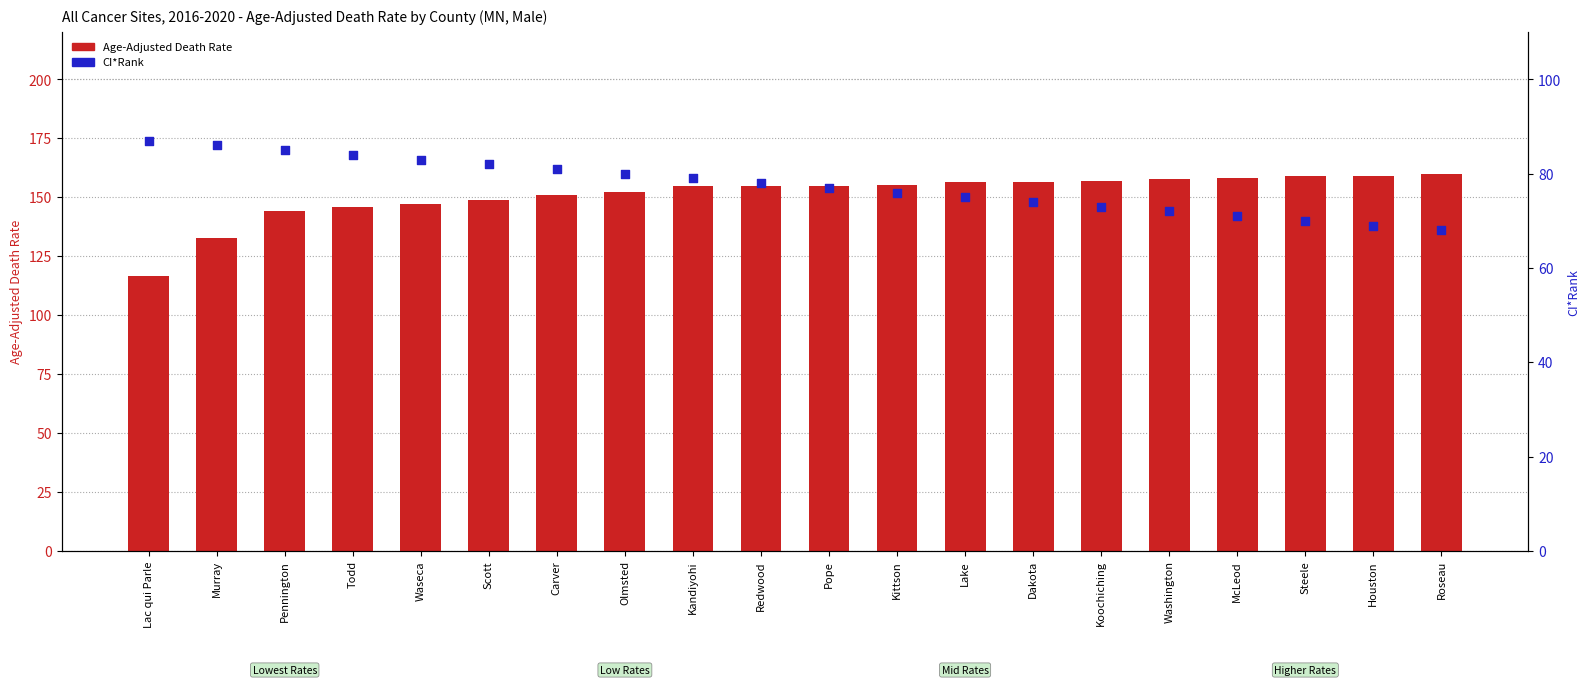

At how many categories does at least one series exceed 108?

20